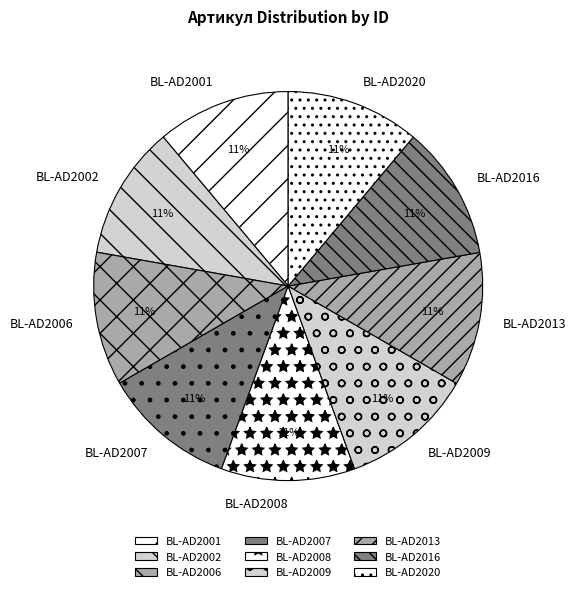

How many segments does this pie chart have?

9